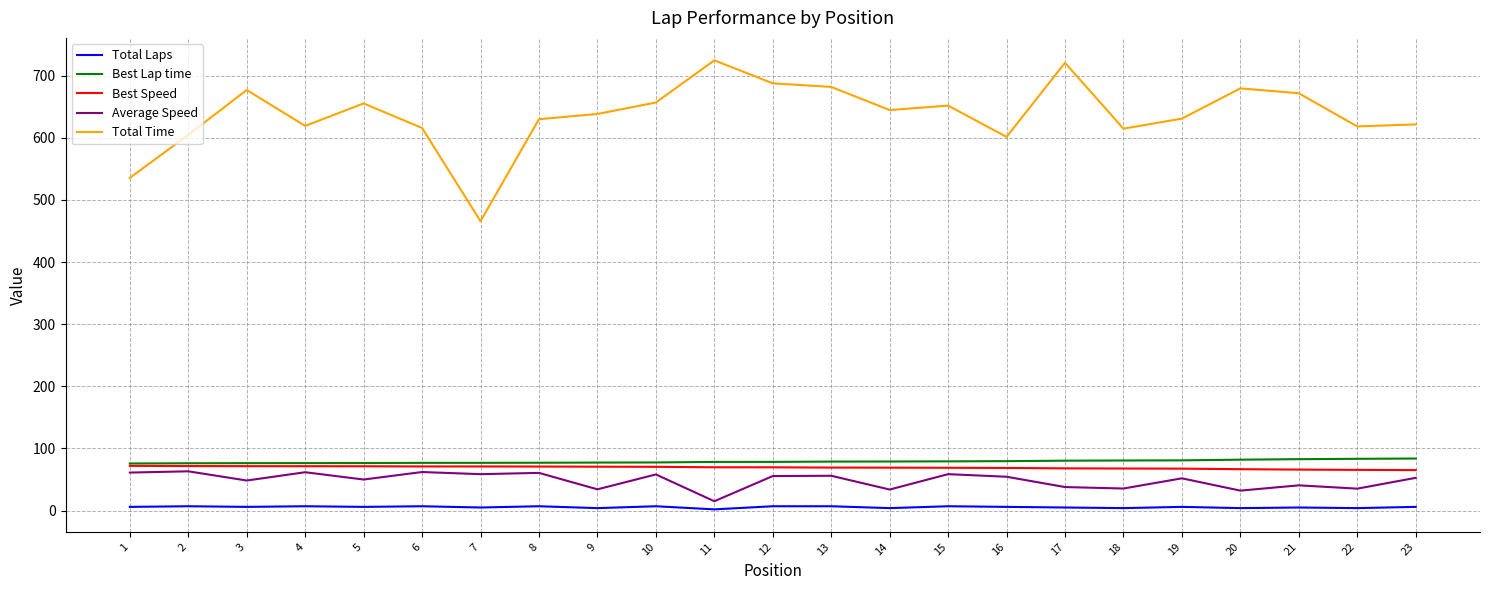

True or false: Total Laps and Best Speed cross at least once.

False